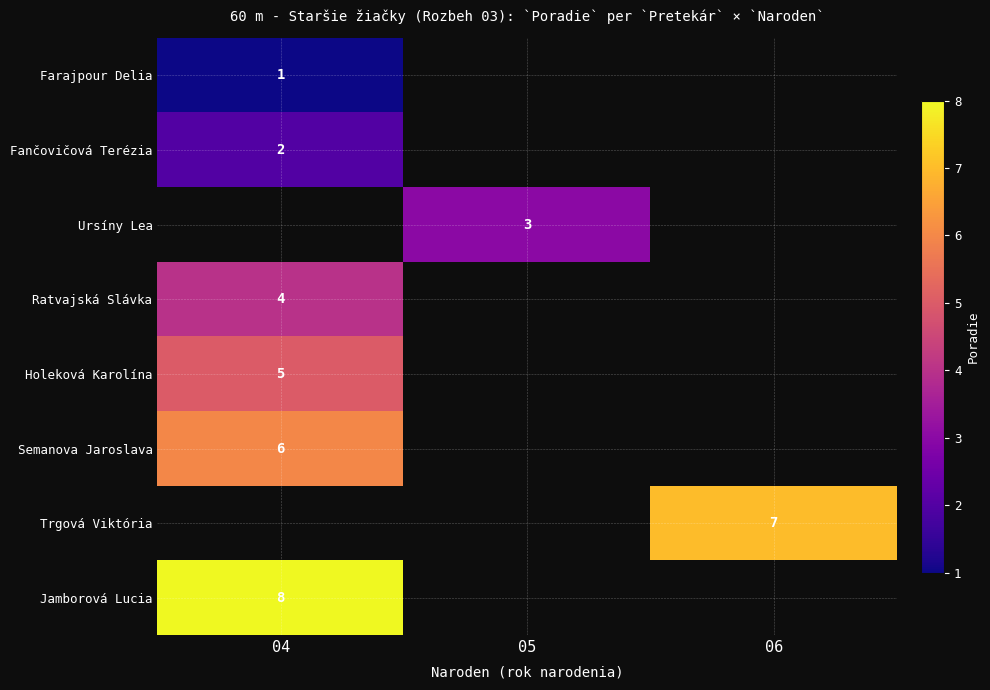

At how many categories does at least one series exceed 2?

3